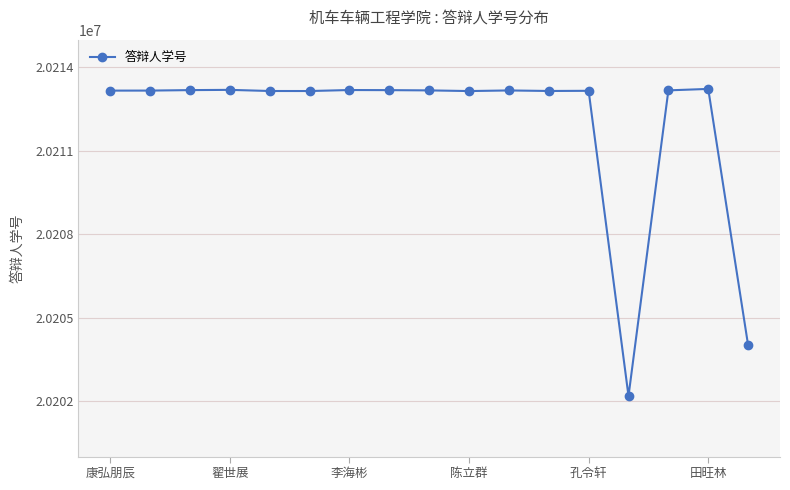

What is the difference between the maximum and second lowest values?

9221